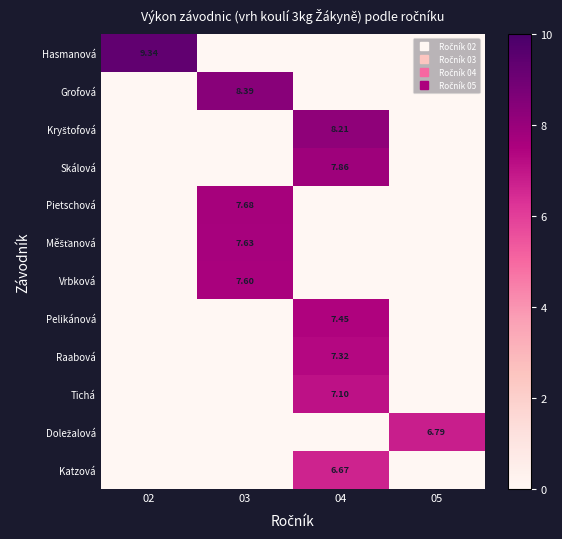

Which has a higher value, 02 or 04?

02